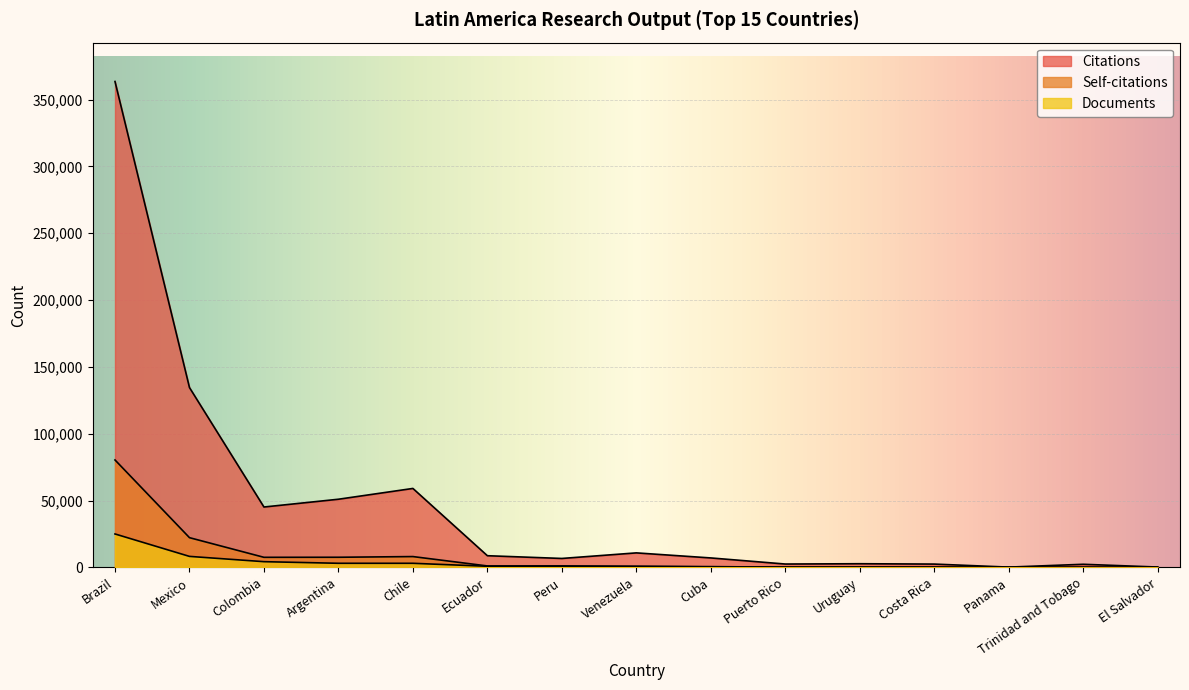

Rank the series by their maximum value, from lowest to highest.

Documents, Self-citations, Citations